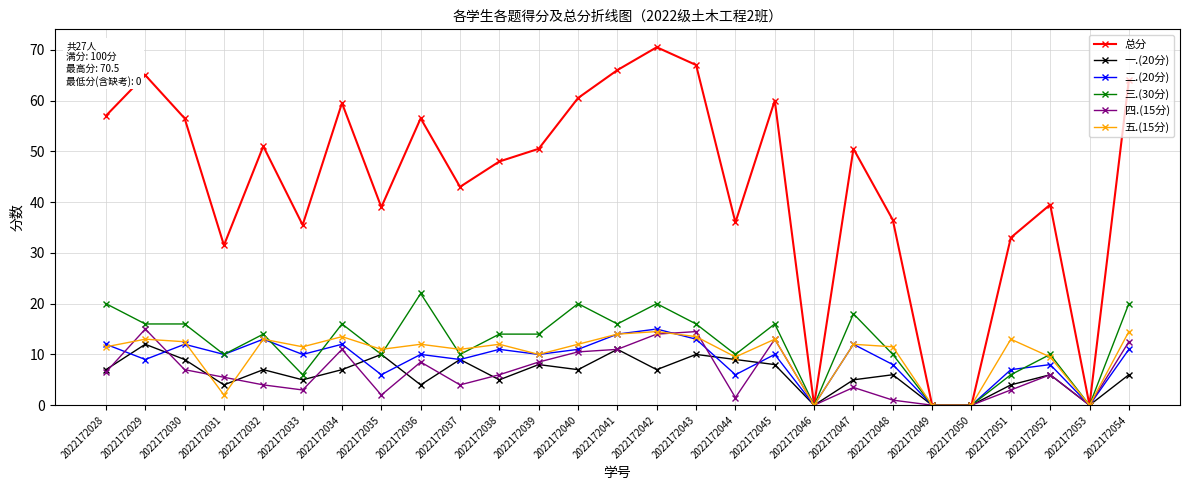

At which label does 二.(20分) first exceed 10?

2022172028